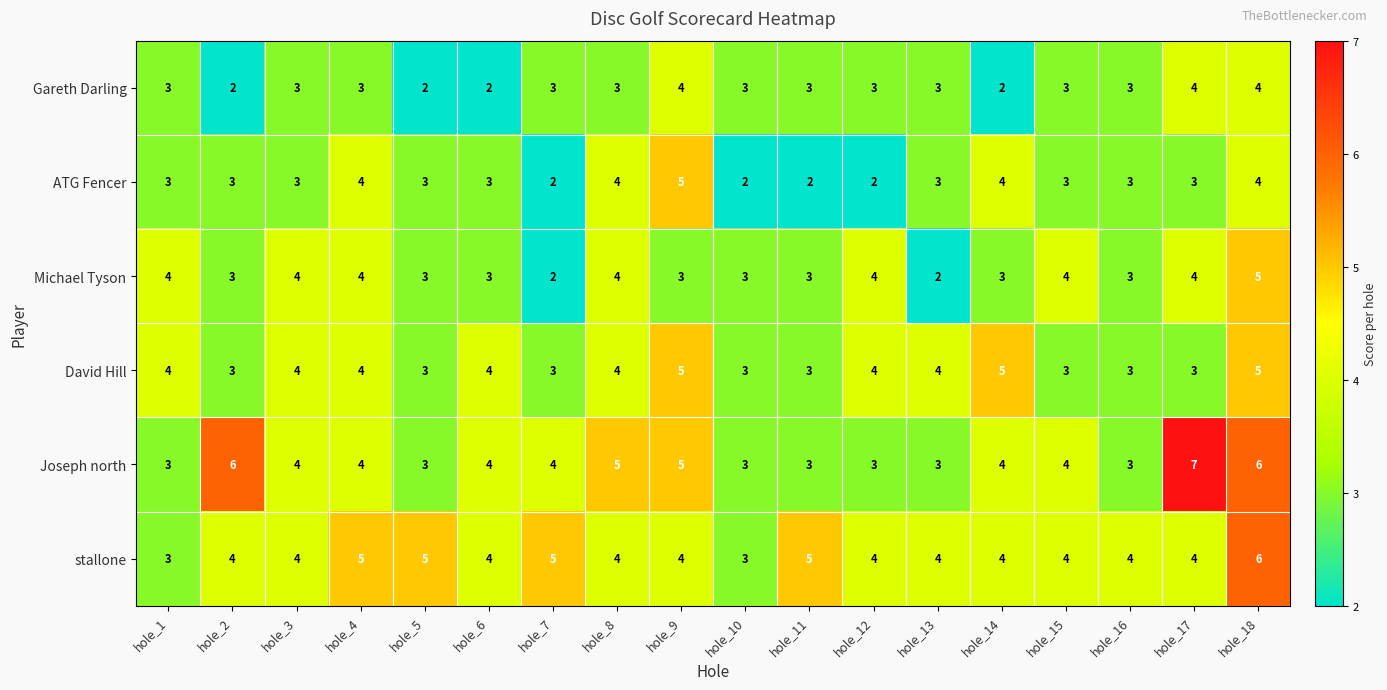

How many Joseph north values are between 3 and 5?

15